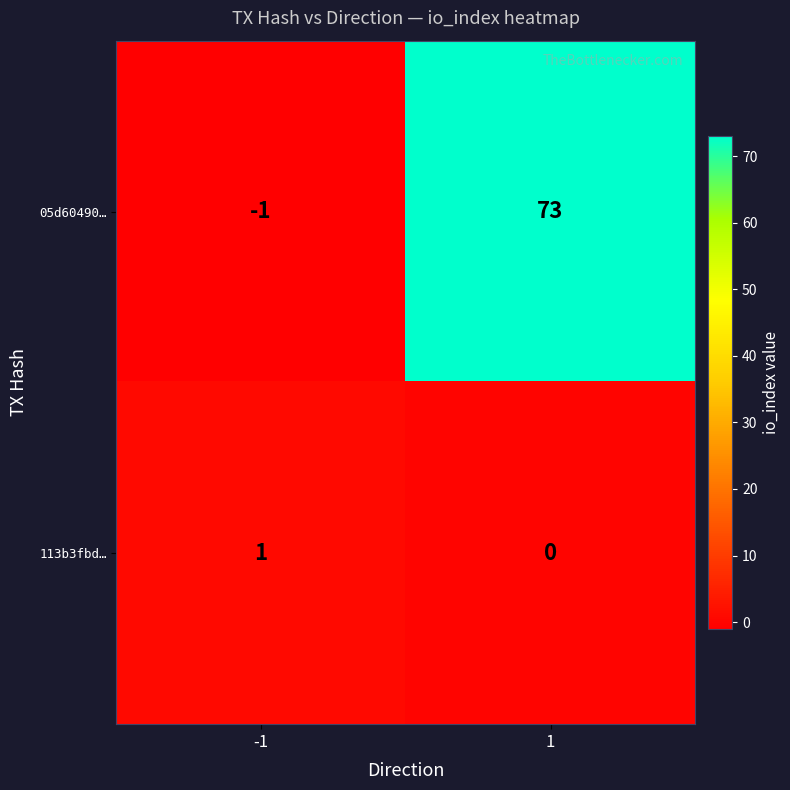

Reading left to right, extract all data points from this chart.

05d60490…: -1	73
113b3fbd…: 1	0